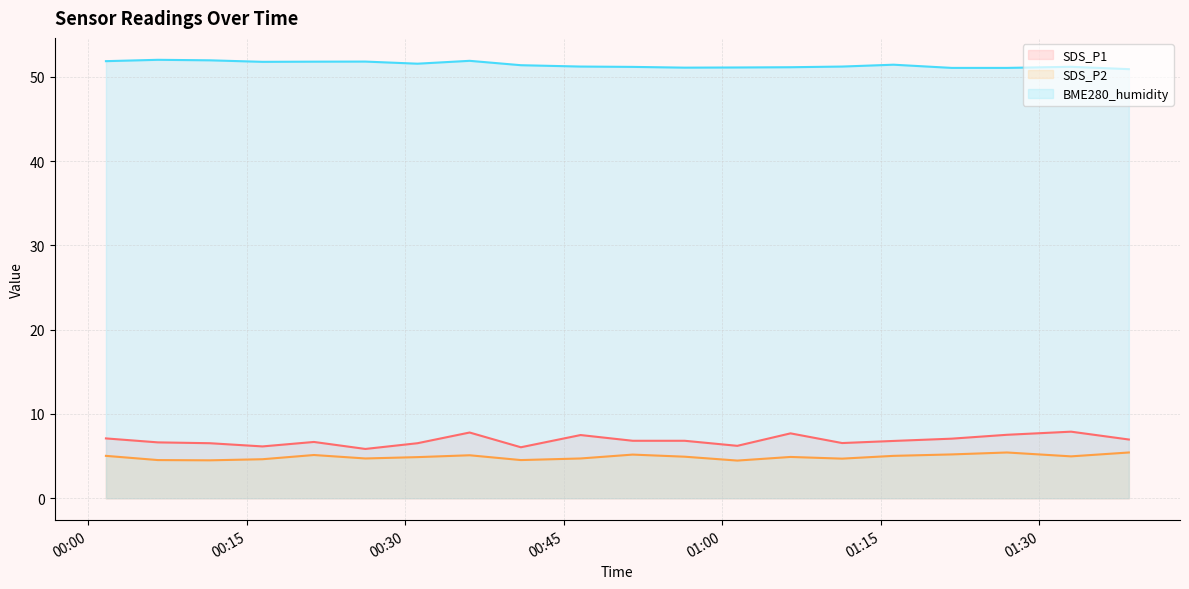

What is the sum of all SDS_P2 values?

98.0